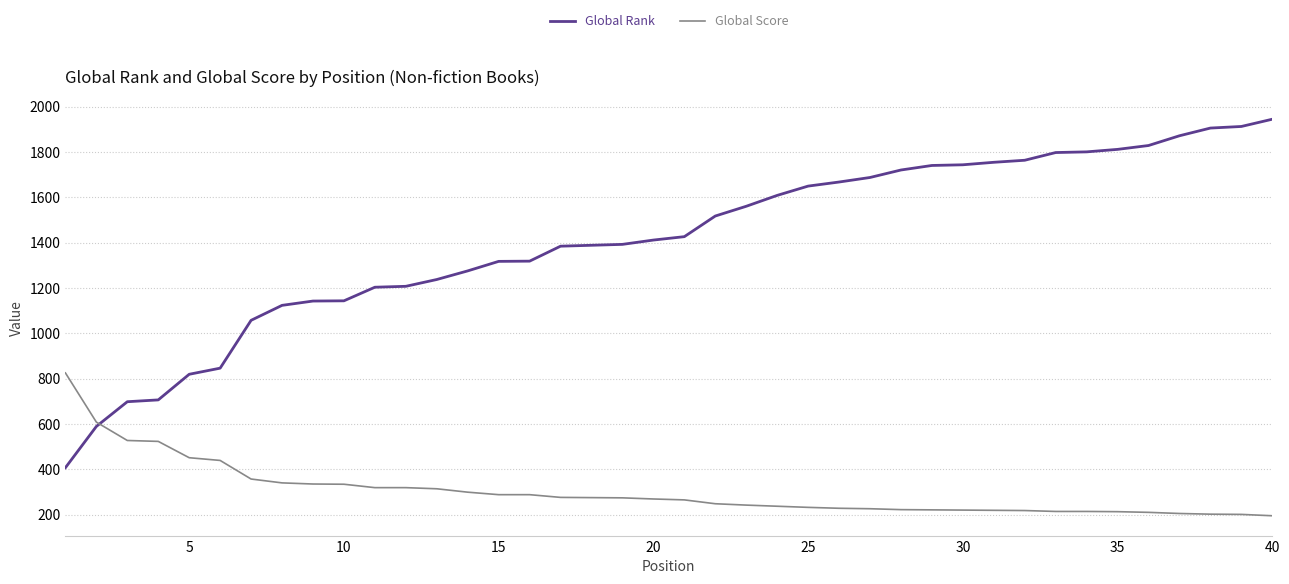

What is the lowest value of the Global Rank series?

407